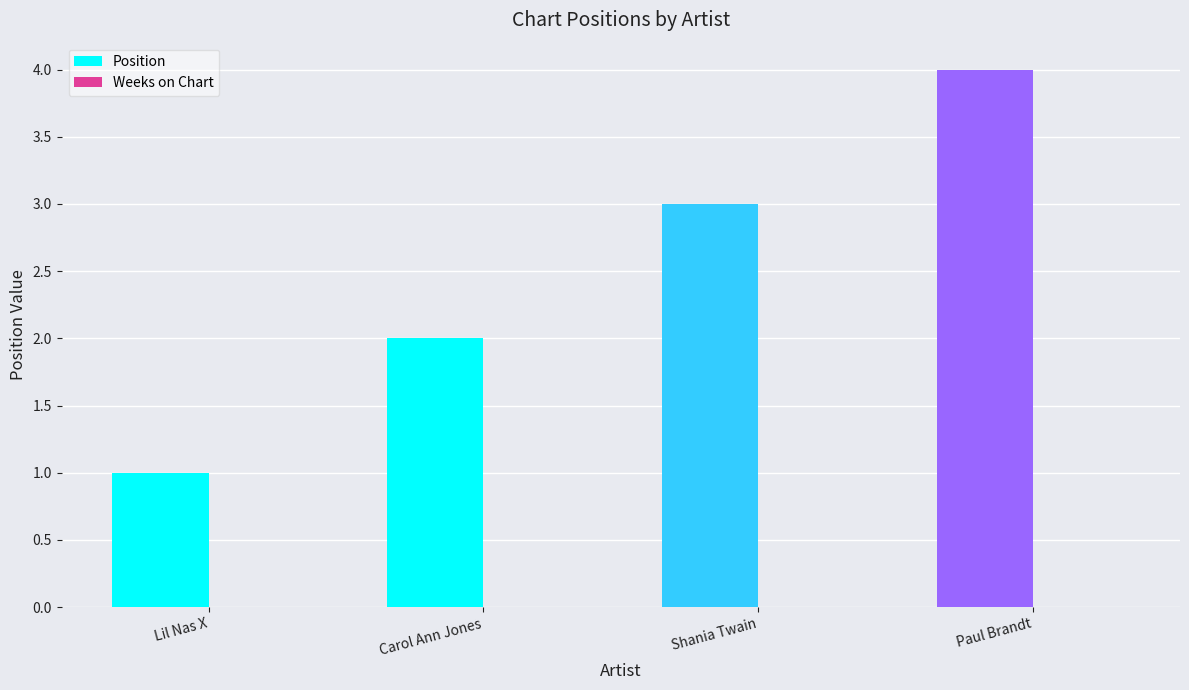

The chart shows a value of 2 at Carol Ann Jones. True or false?

True